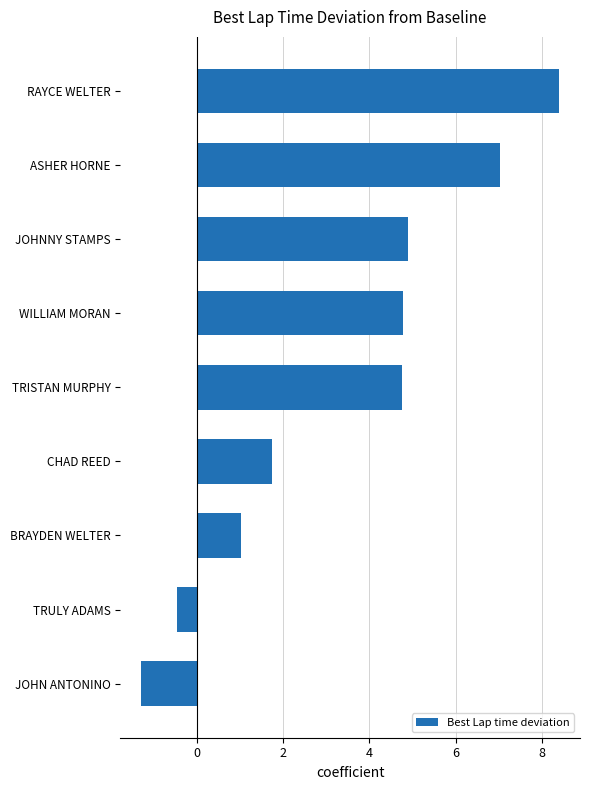

What is the change in value from CHAD REED to TRISTAN MURPHY?

+3.0